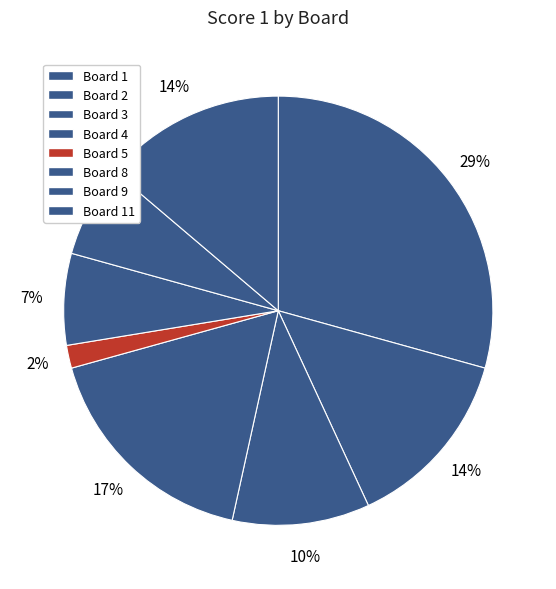

Does any single category account for the majority?

No